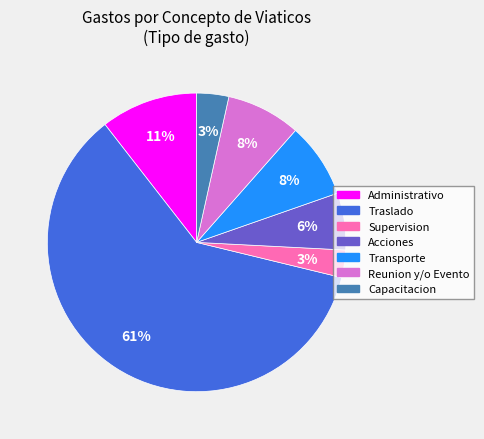

How many slices are in this pie chart?

7